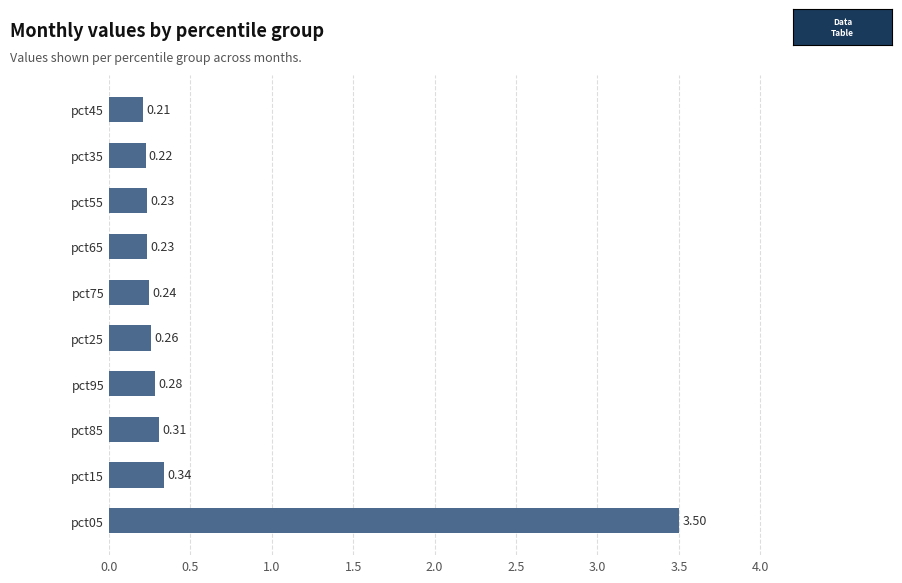

How many bars are there in total?

10